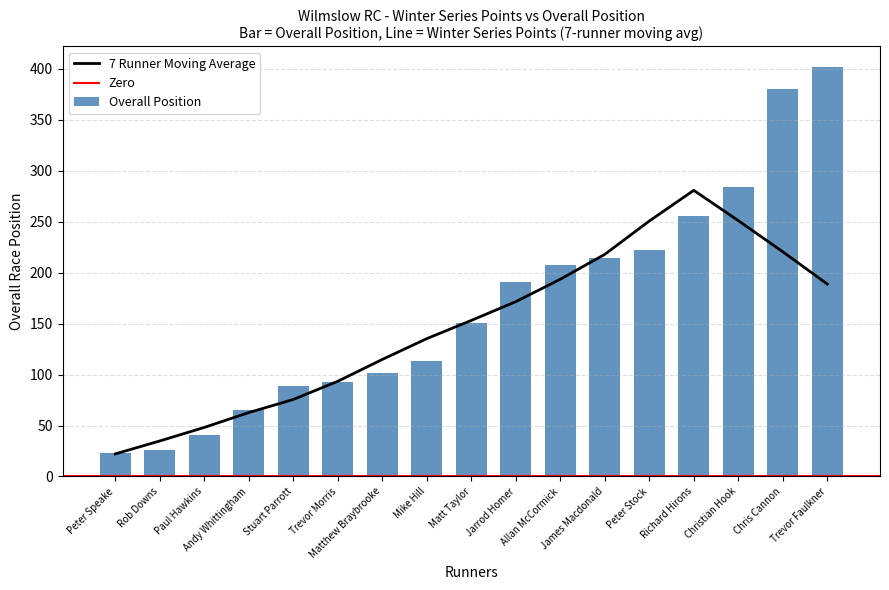

What is the highest value of the 7 Runner Moving Average series?

280.9